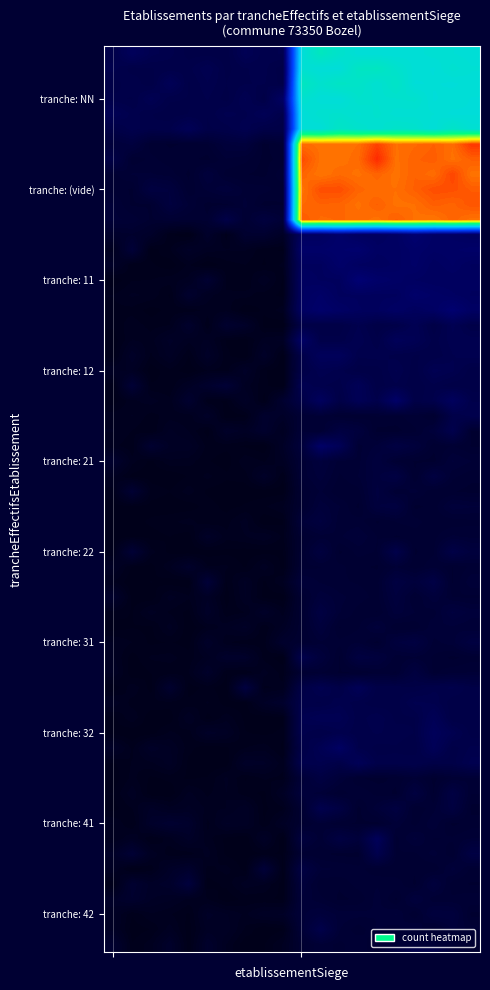

How many distinct data groups are displayed?

10